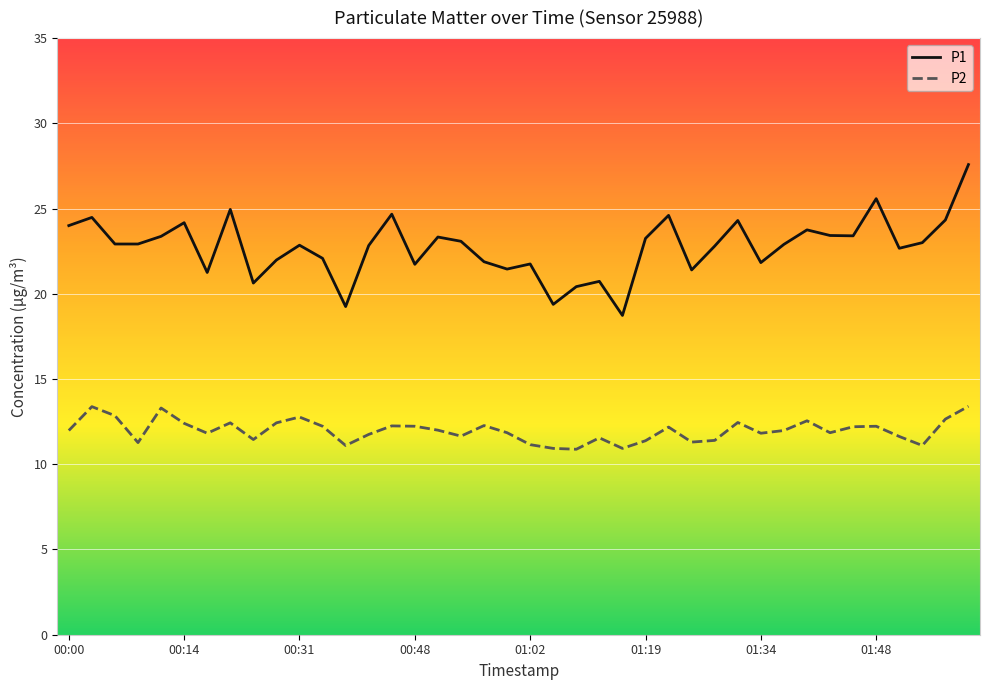

Which series has the largest total across all categories?

P1